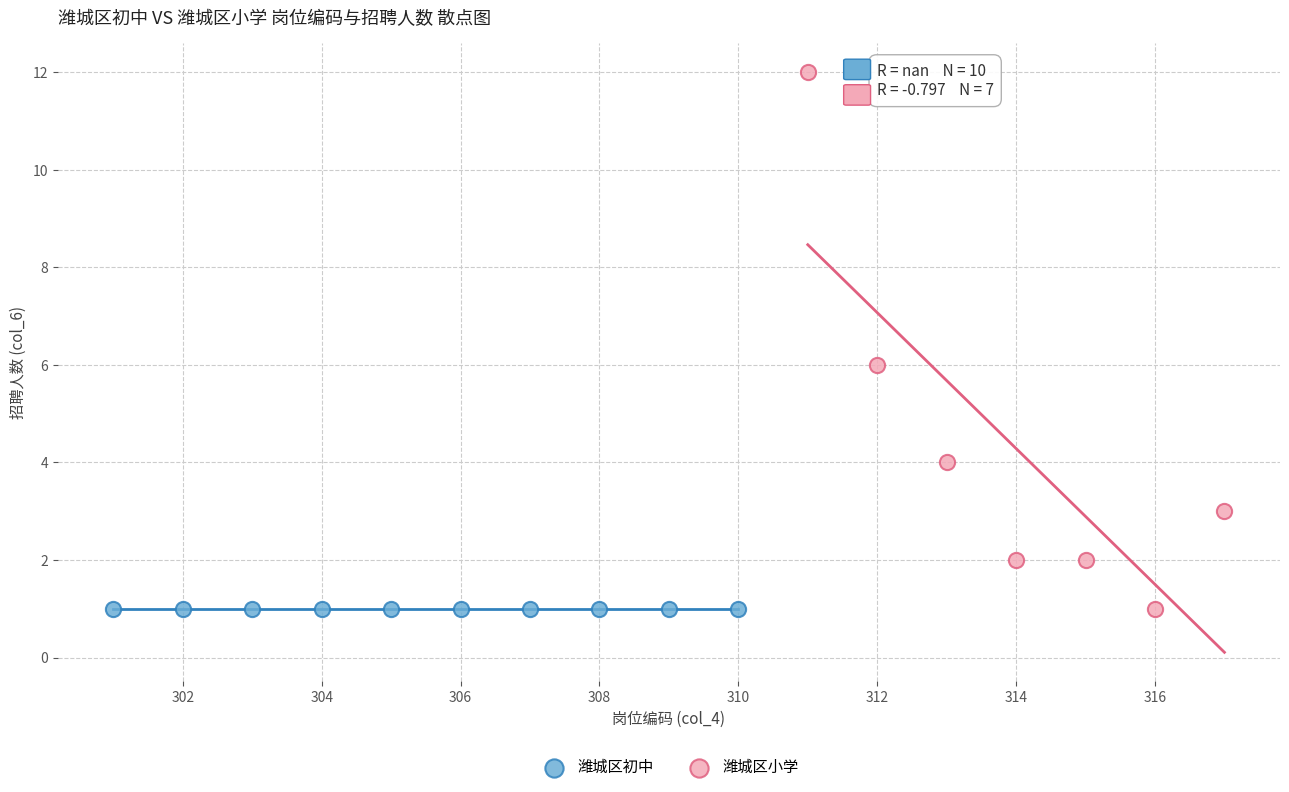

Which series reaches the maximum Y coordinate?

潍城区小学